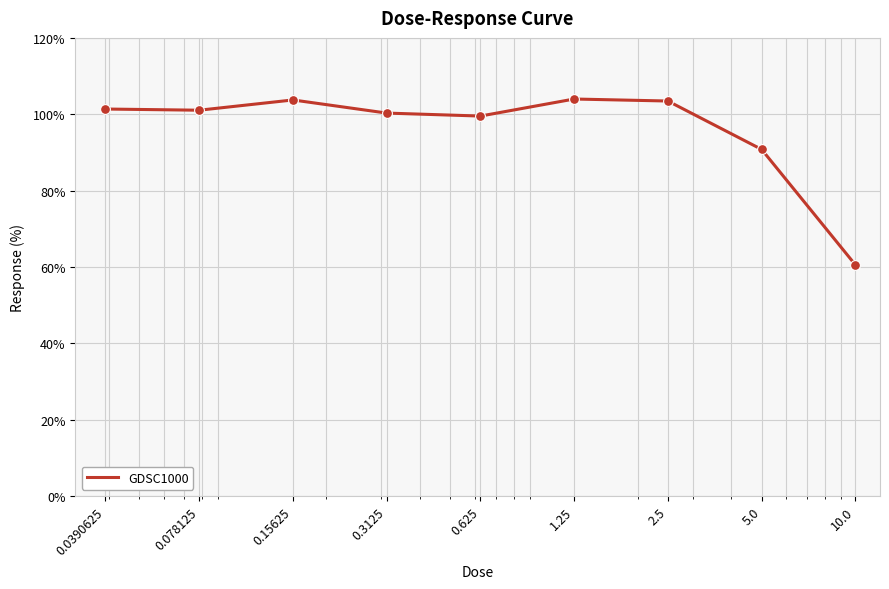

What is the minimum value shown in the chart?

60.5